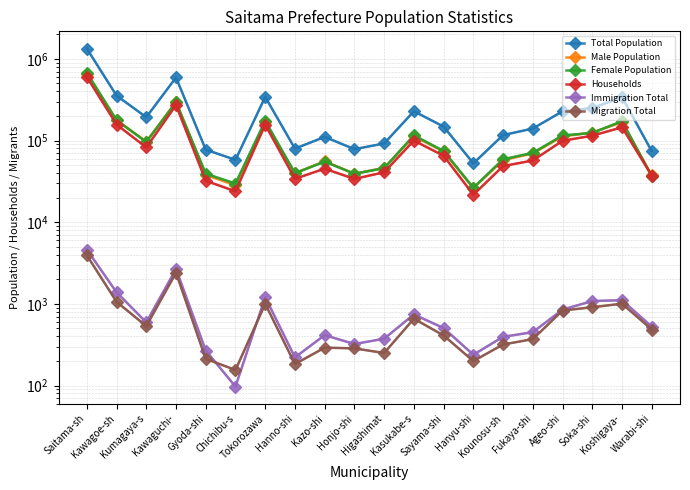

At which category does Male Population reach its first local valley?

Kumagaya-s